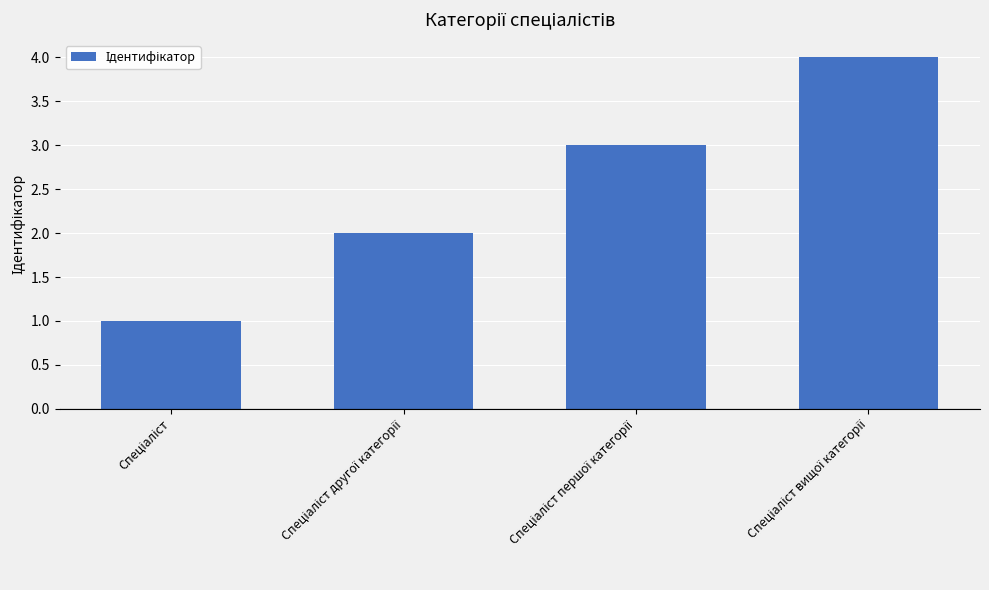

What is the difference between the maximum and minimum values?

3